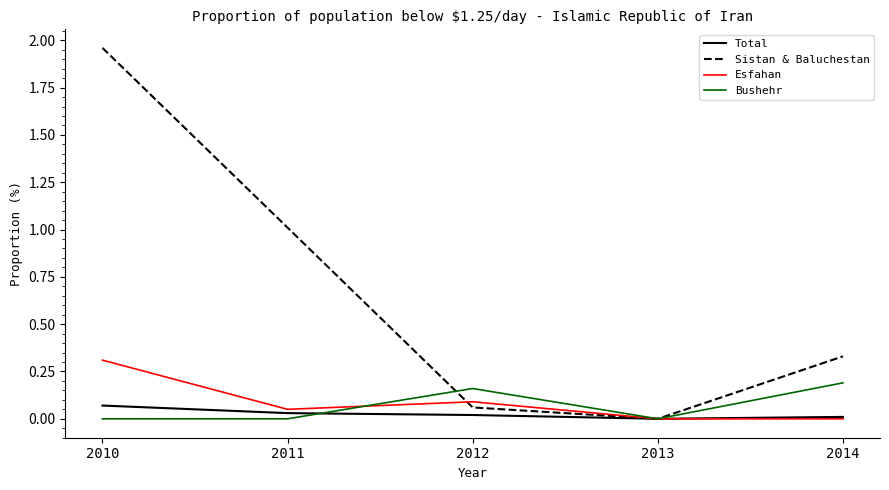

Is this an area chart (filled region under the line)?

No